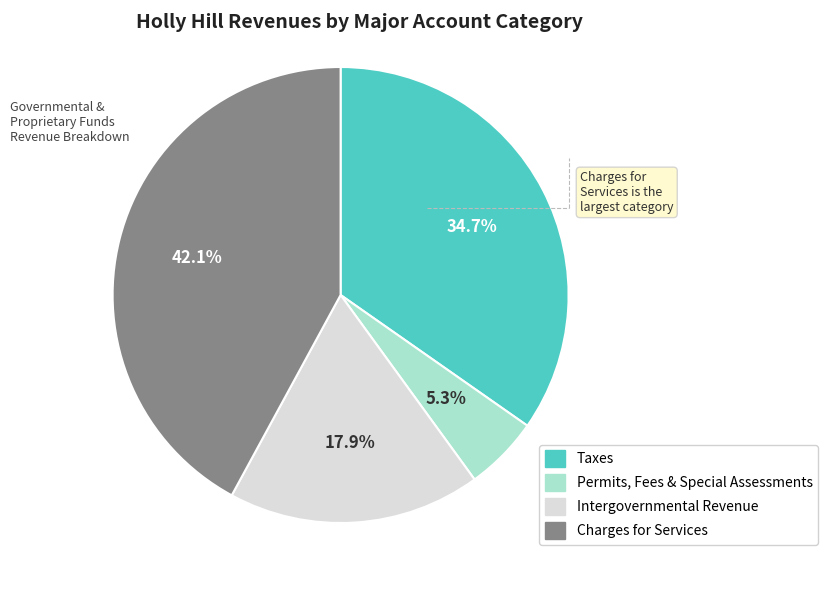

To the nearest percent, what is the difference between the largest and smallest slice percentages?

37%